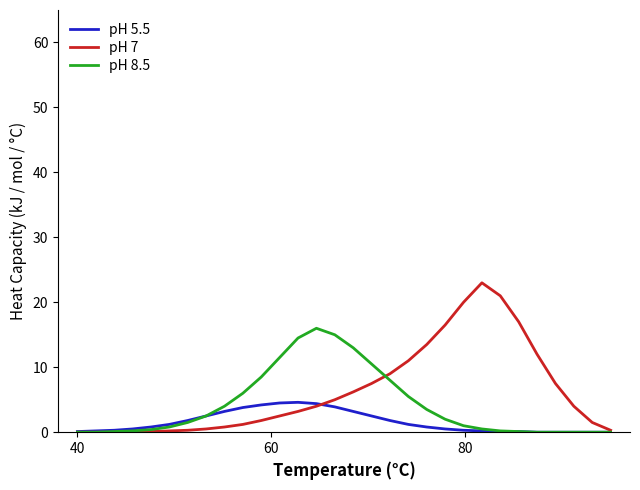

Which series has the largest range (max minus min)?

pH 7